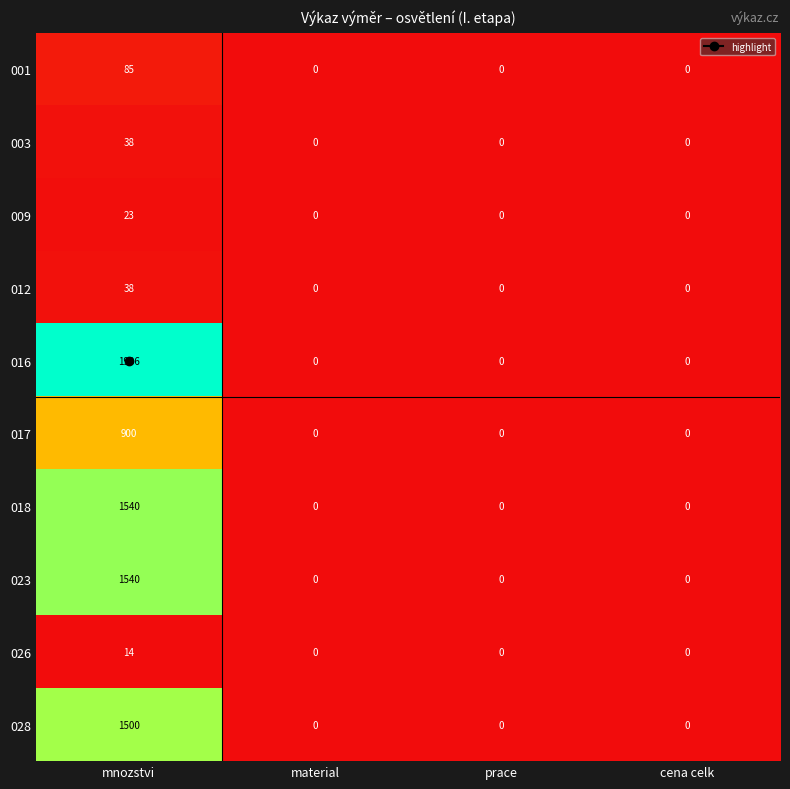

Which series has the largest range (max minus min)?

016